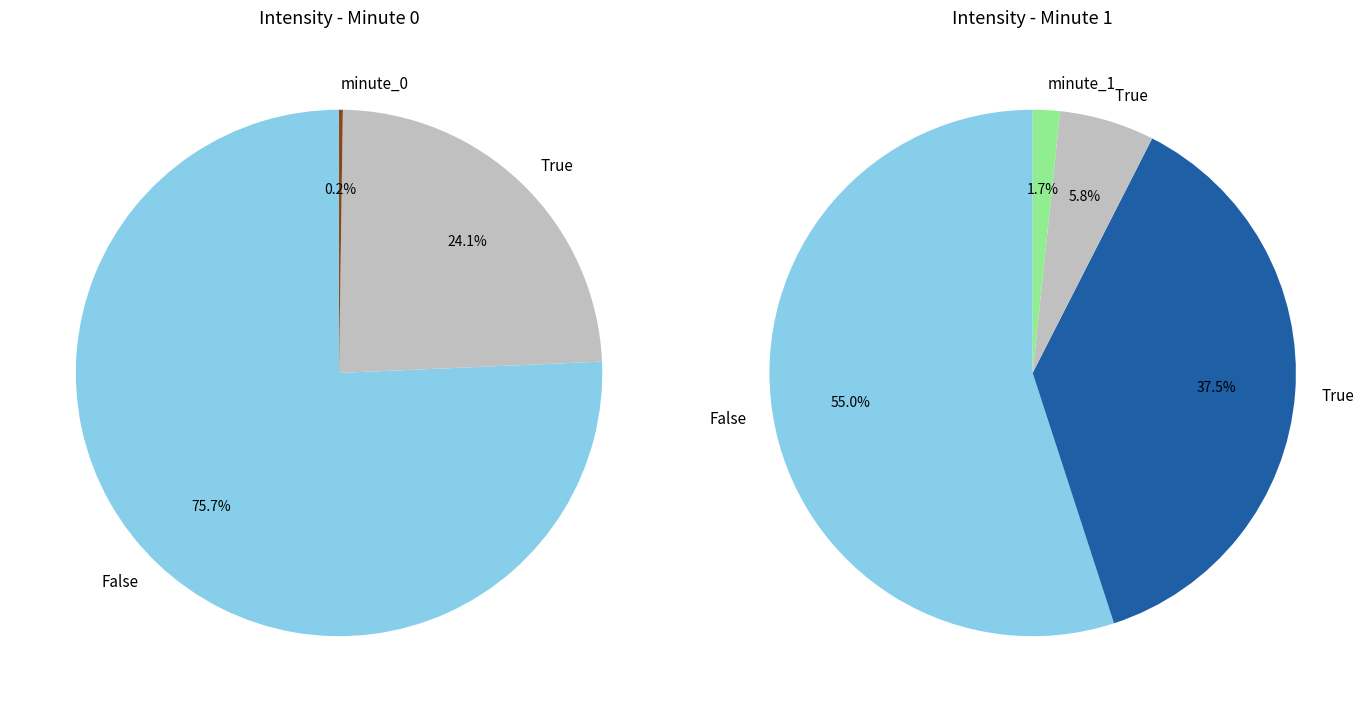

Between 50 and 48, which is larger?

50